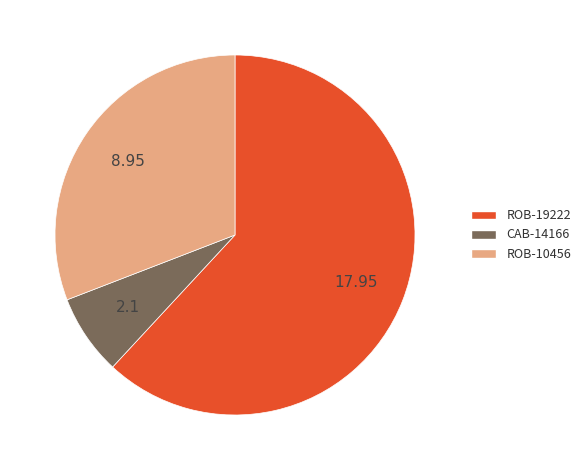

What is the smallest slice in the pie chart?

CAB-14166